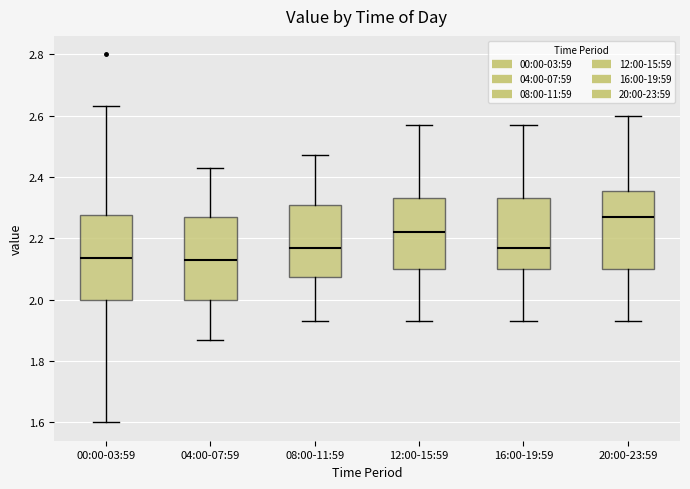

Where does the upper whisker of the box for 20:00-23:59 end on the y-axis? The values are not printed on the chart, so give them approximately, as read against the axis.

2.60